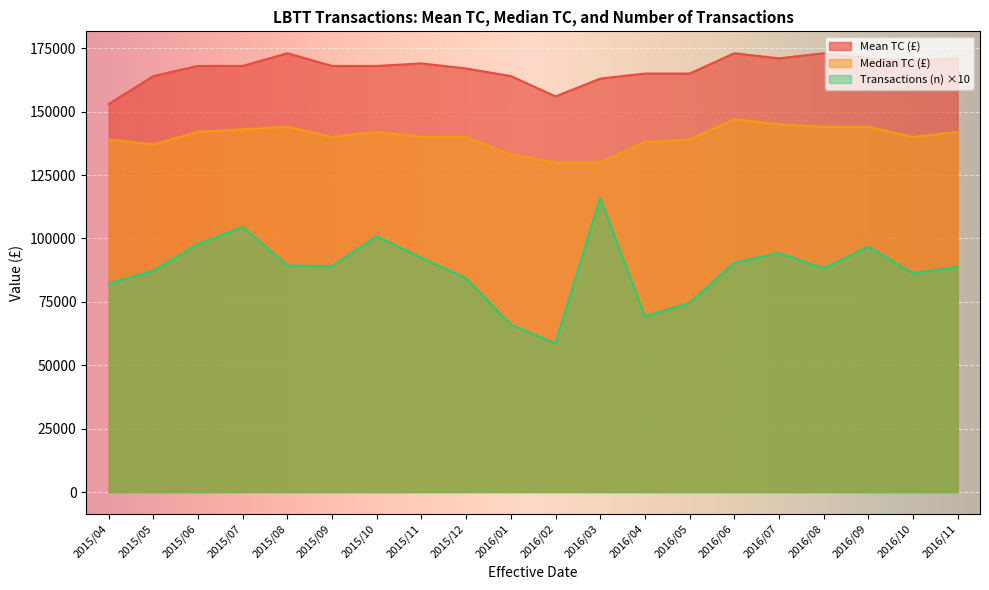

How many data points in Transactions (n) are above 89100?

9